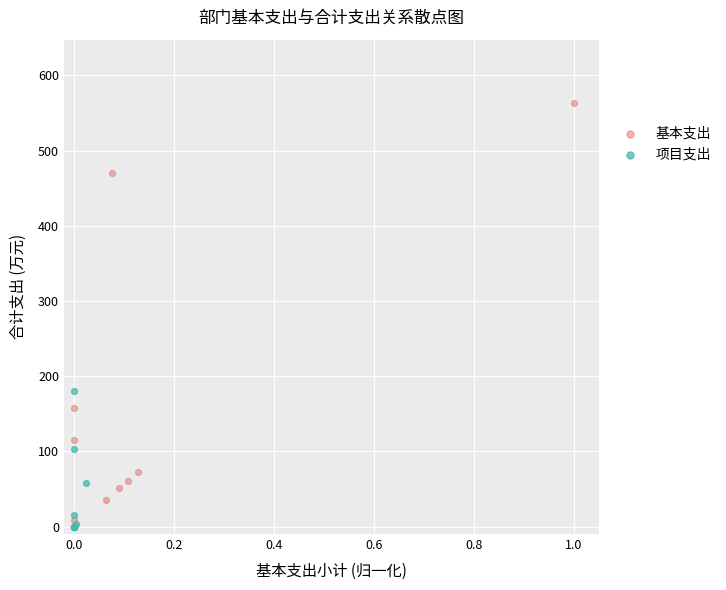

Which series contains the highest Y value?

基本支出